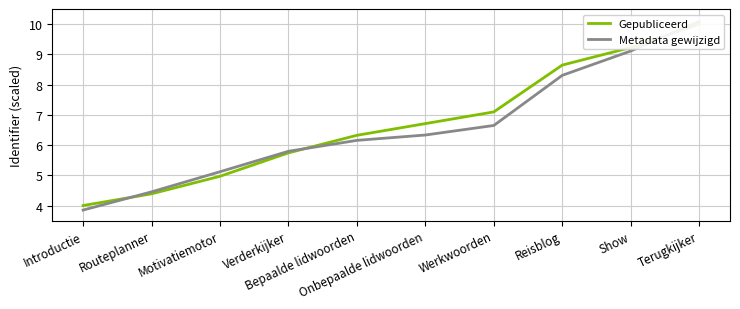

What value does the Metadata gewijzigd series have at Onbepaalde lidwoorden?

6.3